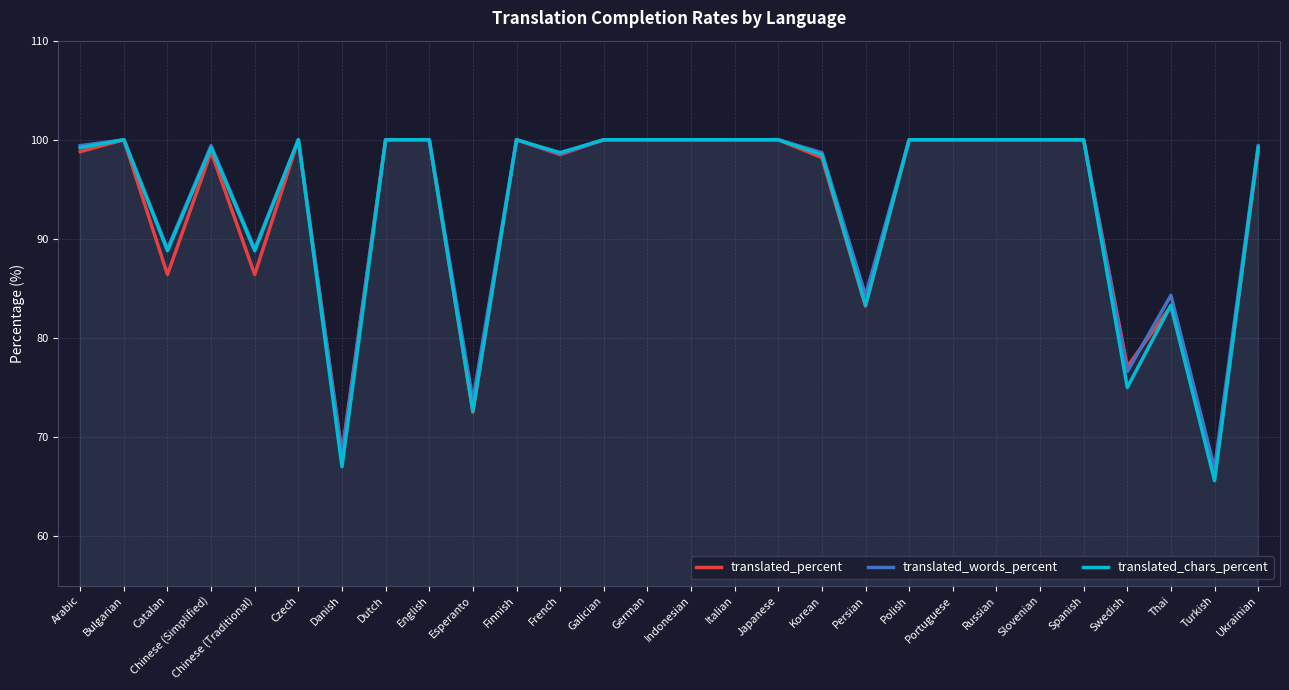

What is the label of the 22nd point from the right?

Danish